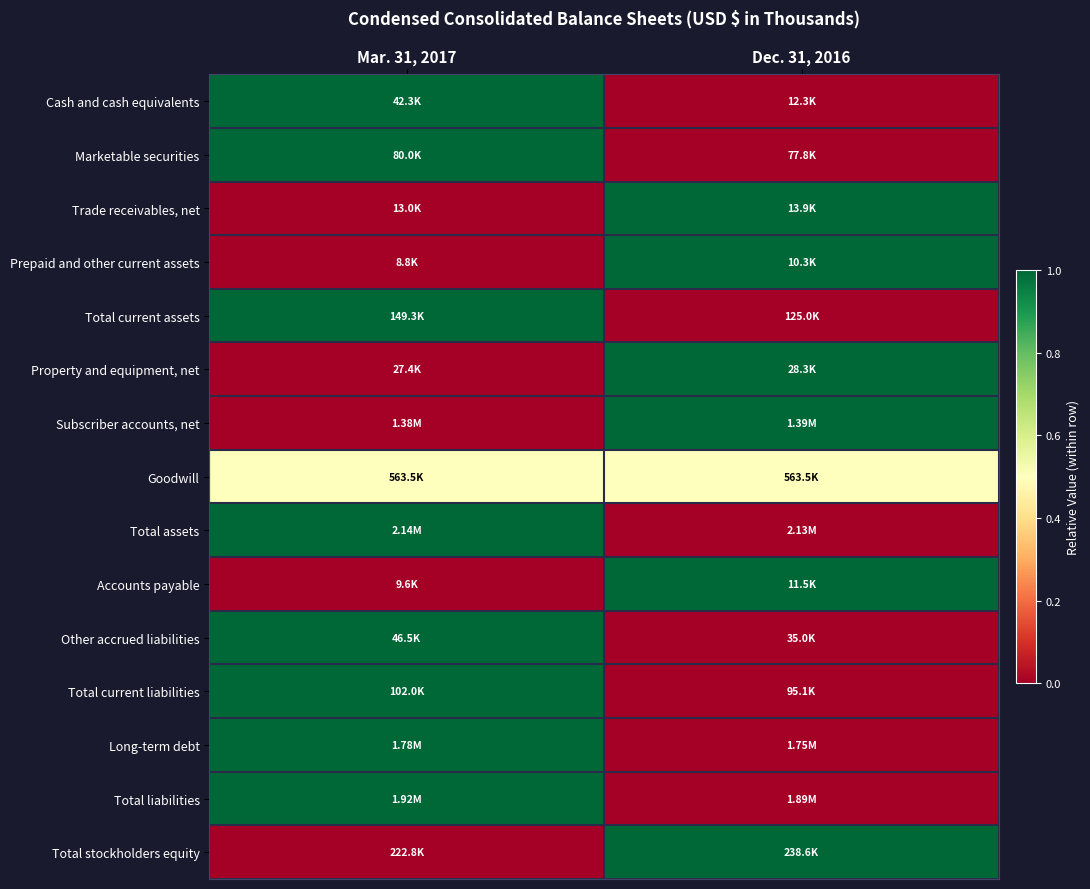

Reading right to left, transcribe all the data shown in this chart.

Cash and cash equivalents: Dec. 31, 2016=0.0	Mar. 31, 2017=1.0
Marketable securities: Dec. 31, 2016=0.0	Mar. 31, 2017=1.0
Trade receivables, net: Dec. 31, 2016=1.0	Mar. 31, 2017=0.0
Prepaid and other current assets: Dec. 31, 2016=1.0	Mar. 31, 2017=0.0
Total current assets: Dec. 31, 2016=0.0	Mar. 31, 2017=1.0
Property and equipment, net: Dec. 31, 2016=1.0	Mar. 31, 2017=0.0
Subscriber accounts, net: Dec. 31, 2016=1.0	Mar. 31, 2017=0.0
Goodwill: Dec. 31, 2016=0.5	Mar. 31, 2017=0.5
Total assets: Dec. 31, 2016=0.0	Mar. 31, 2017=1.0
Accounts payable: Dec. 31, 2016=1.0	Mar. 31, 2017=0.0
Other accrued liabilities: Dec. 31, 2016=0.0	Mar. 31, 2017=1.0
Total current liabilities: Dec. 31, 2016=0.0	Mar. 31, 2017=1.0
Long-term debt: Dec. 31, 2016=0.0	Mar. 31, 2017=1.0
Total liabilities: Dec. 31, 2016=0.0	Mar. 31, 2017=1.0
Total stockholders equity: Dec. 31, 2016=1.0	Mar. 31, 2017=0.0